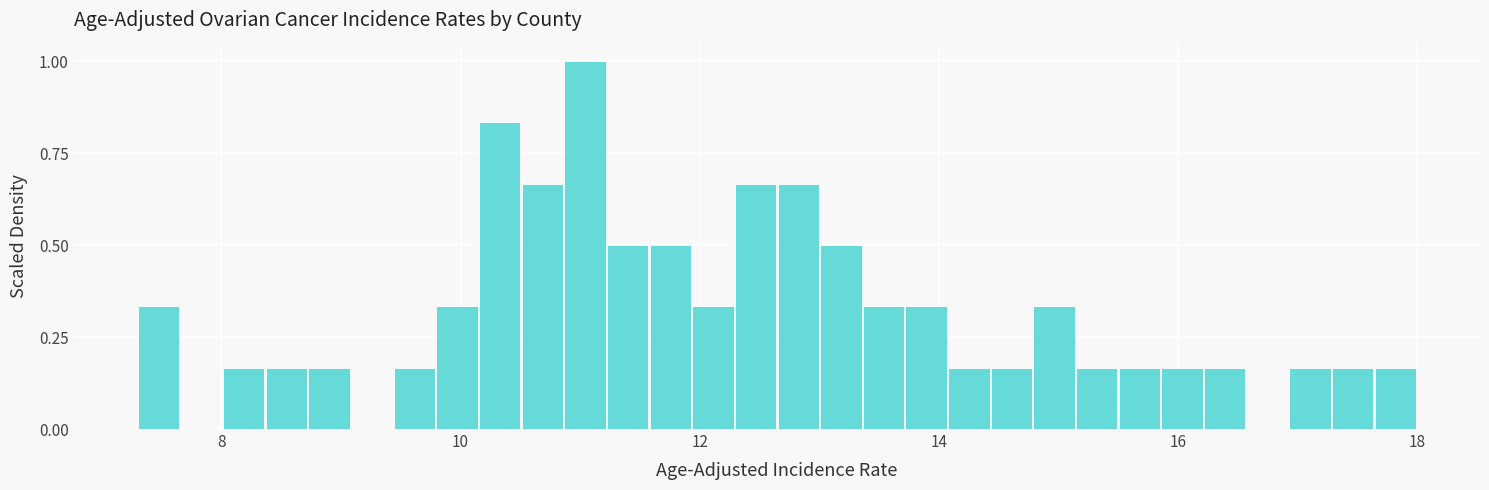

Around what value on the x-axis is the tallest bar? Give the approximate position of its centre, as read against the axis.

11.0